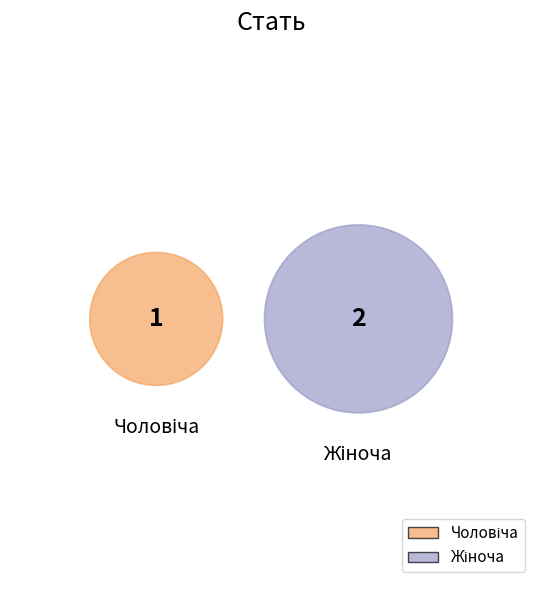

How many segments does this pie chart have?

2